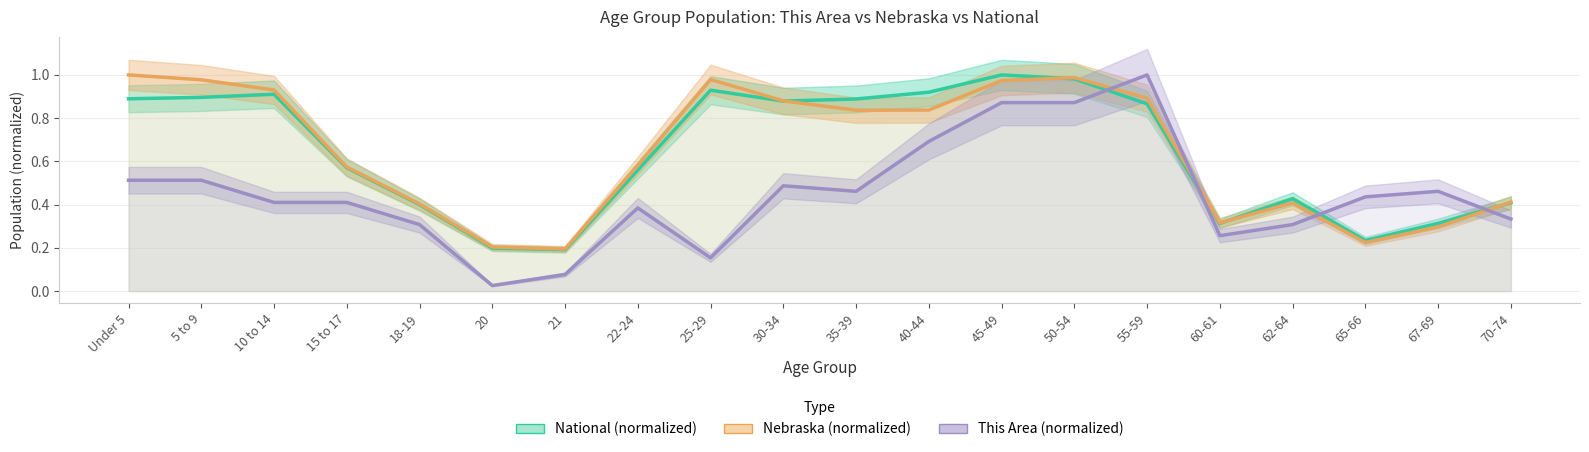

Count the number of data series in this chart.

3